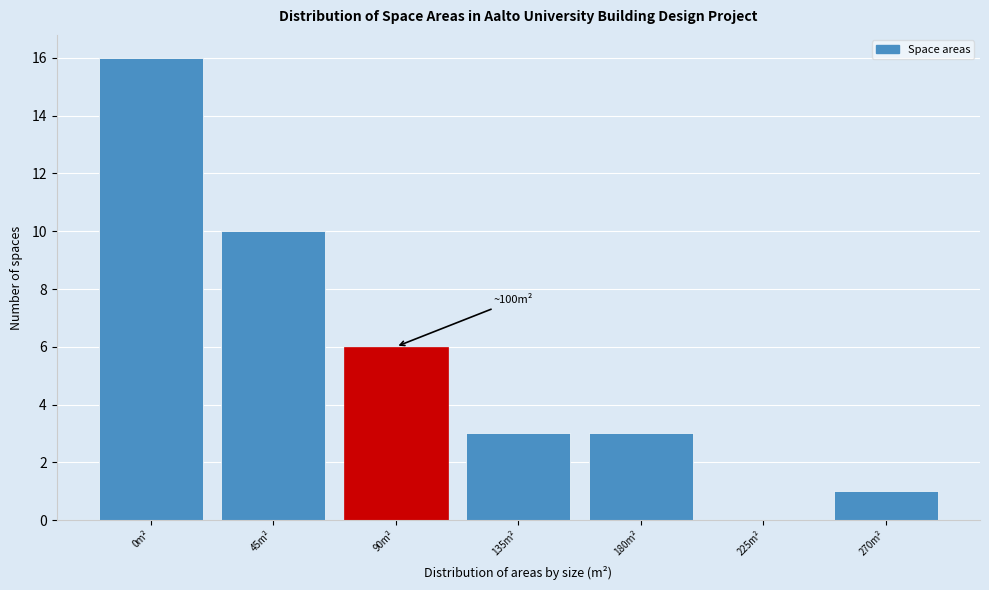

Reading right to left, transcribe all the data shown in this chart.

270m²=1	225m²=0	180m²=3	135m²=3	90m²=6	45m²=10	0m²=16